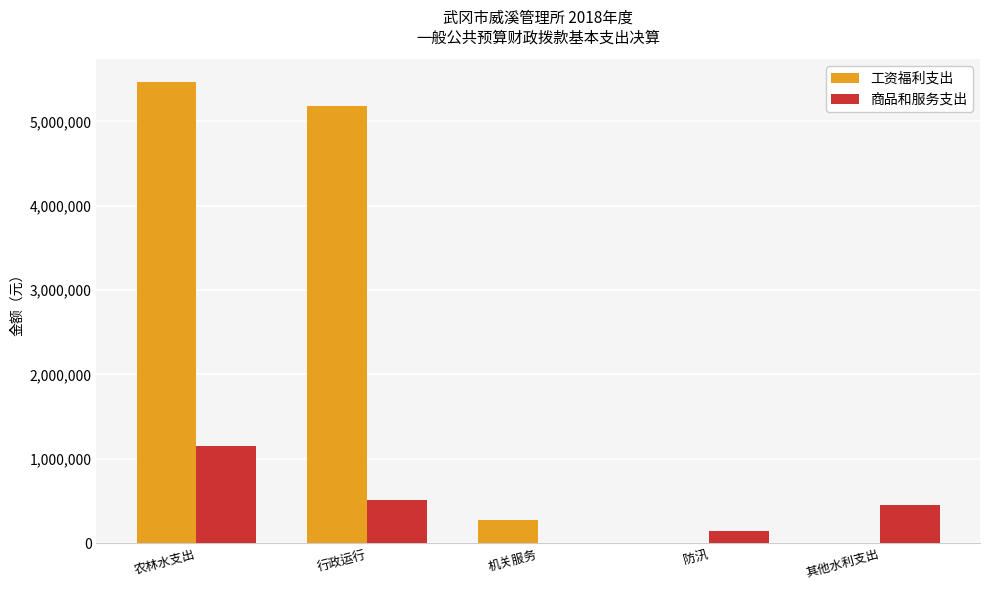

The value of 工资福利支出 at 防汛 is 0.0. True or false?

True